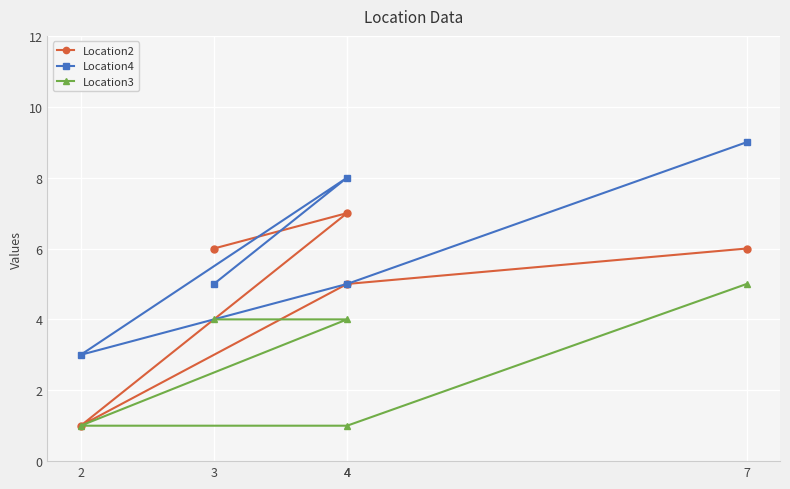

Reading right to left, list all the values displayed in this chart.

Location2: 7=6	4=5	2=1	4=7	3=6
Location4: 7=9	4=5	2=3	4=8	3=5
Location3: 7=5	4=1	2=1	4=4	3=4